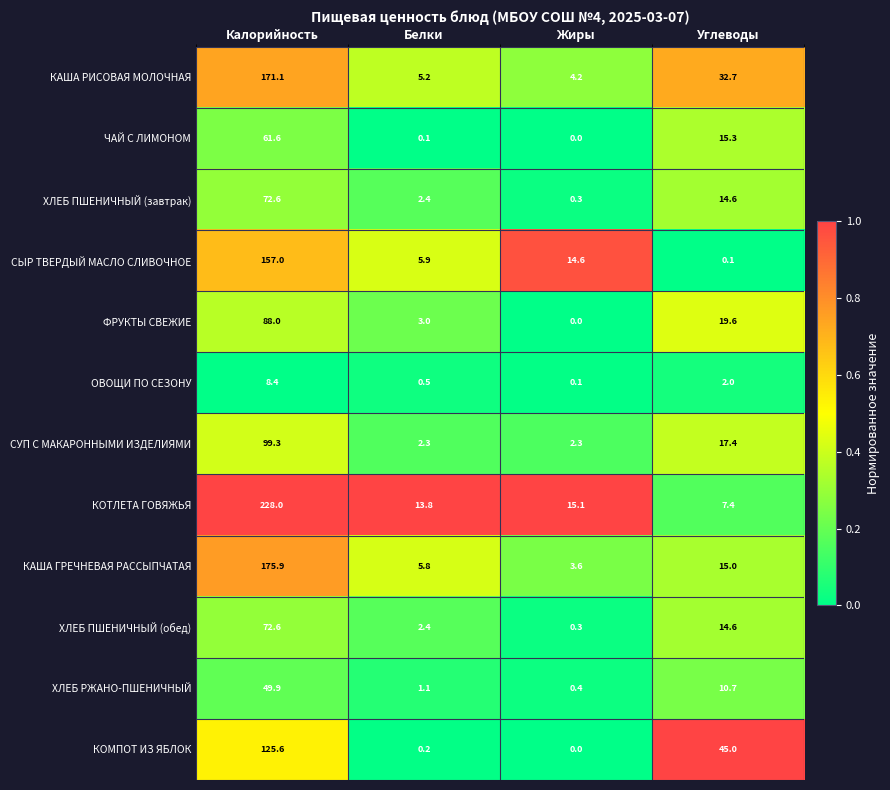

At how many categories does at least one series exceed 0?

4